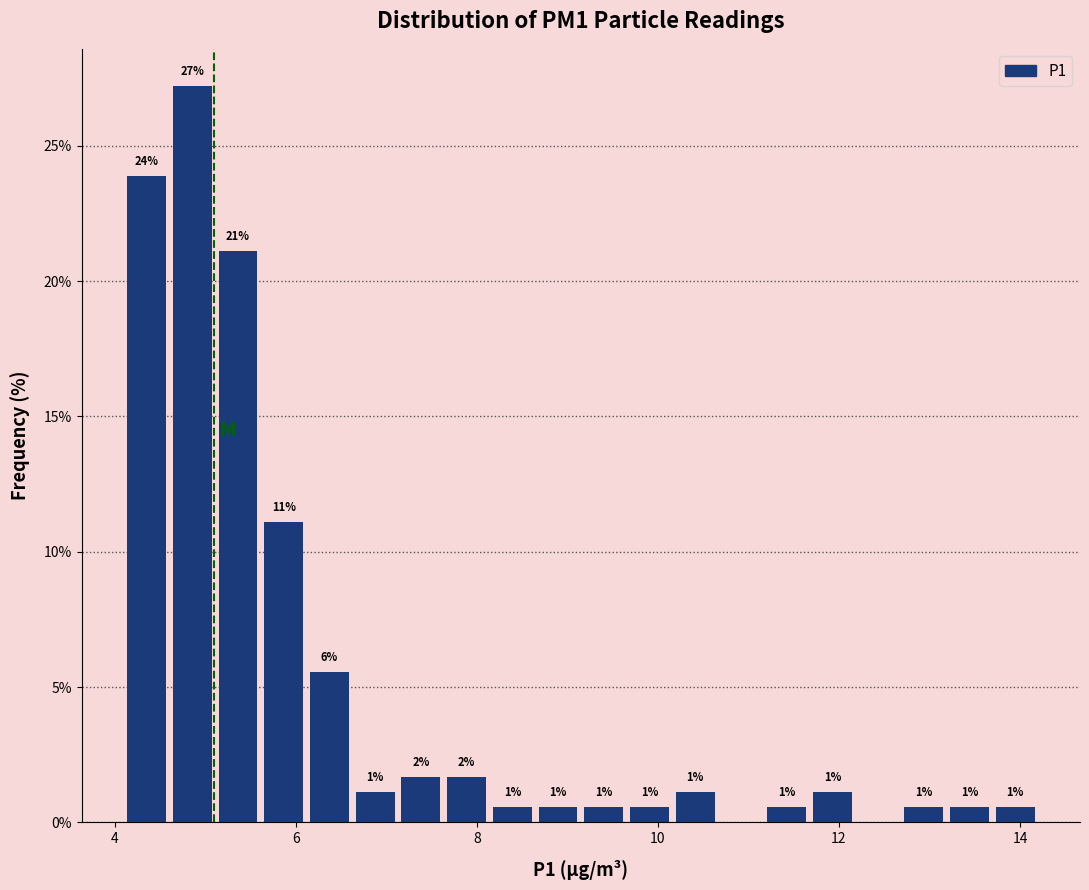

Read against the x-axis, roughly where is the centre of the tallest bar?

4.8